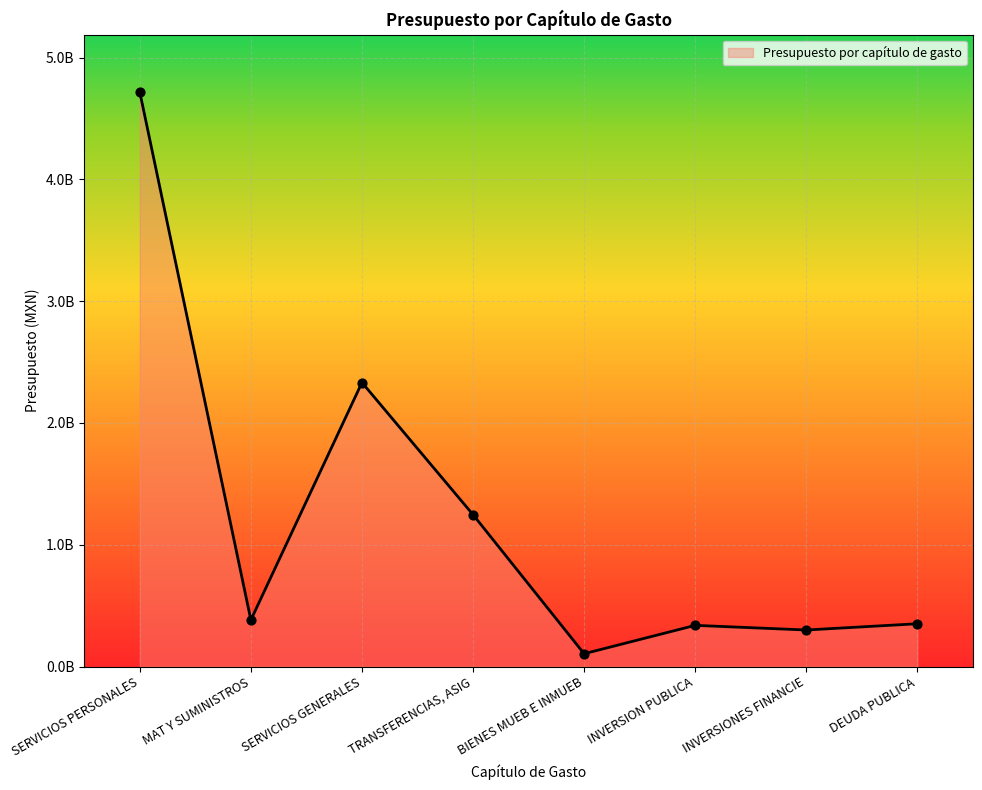

Between DEUDA PUBLICA and SERVICIOS PERSONALES, which is larger?

SERVICIOS PERSONALES